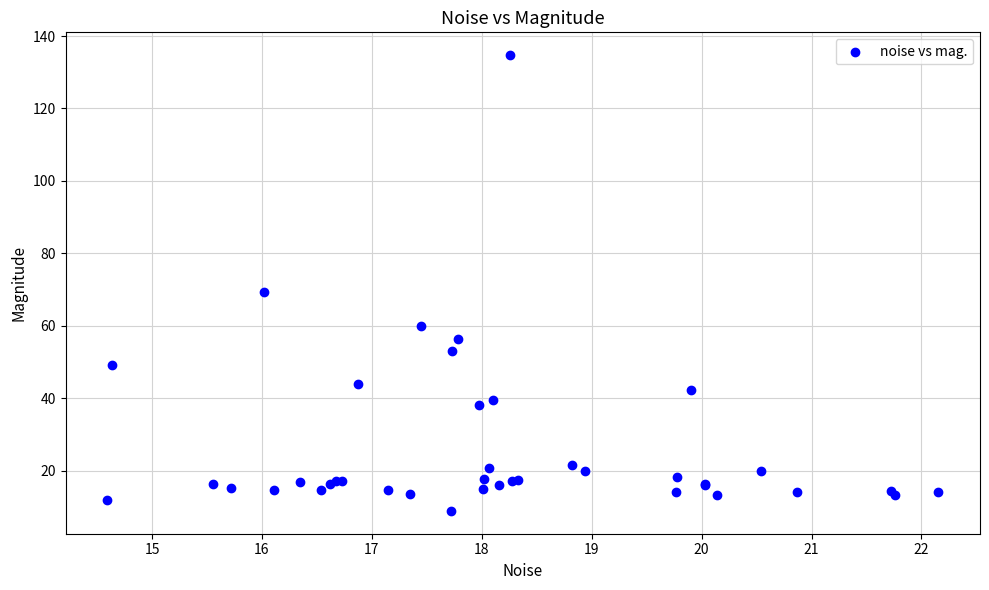

What Y value in the scatter plot is closest to 71?

69.2